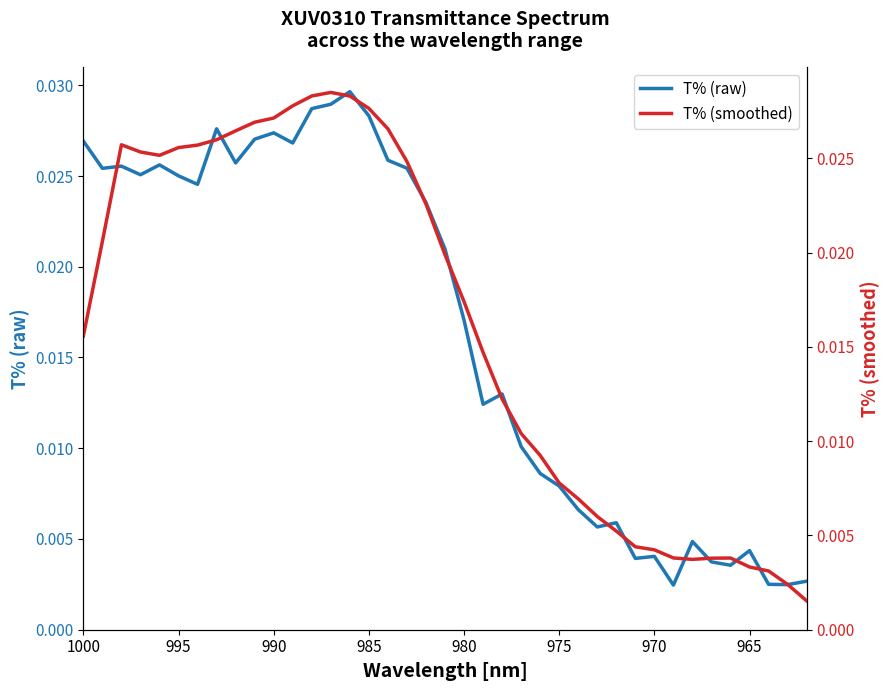

True or false: T% (raw) has more than 1 points higher than both neighbors.

True